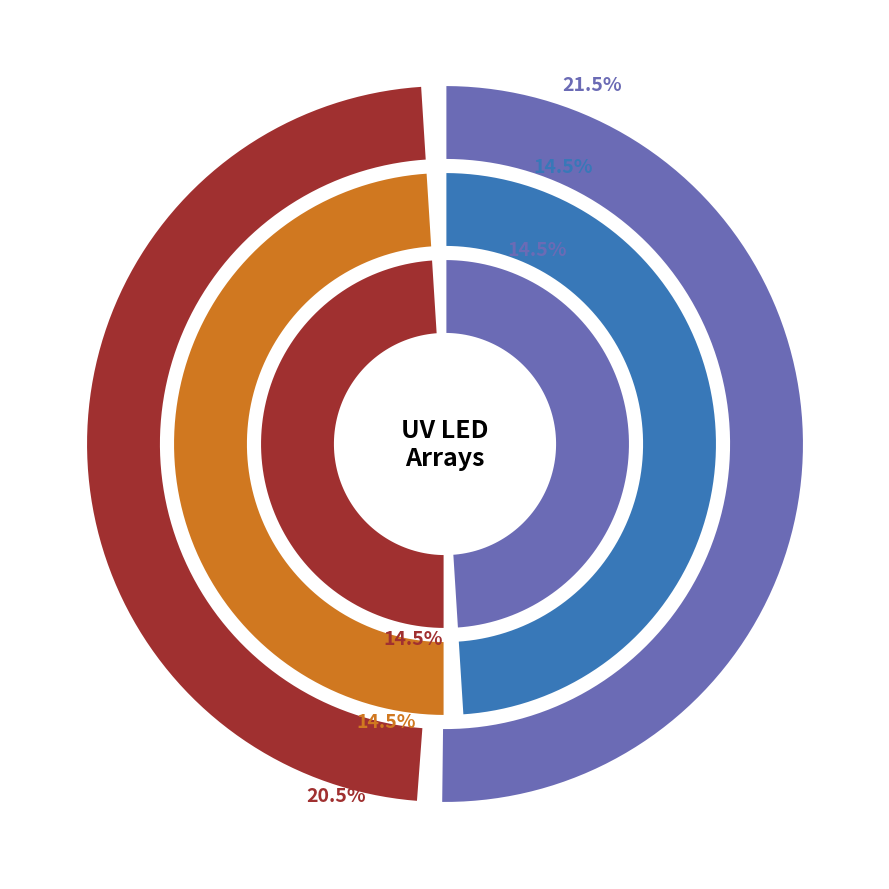

To the nearest percent, what is the average slice percentage?

17%